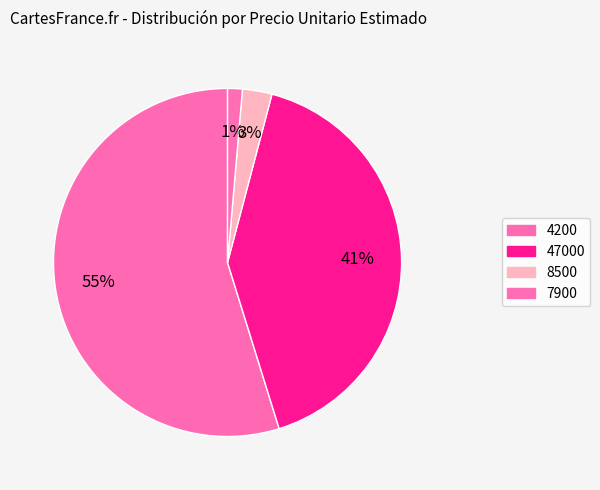

The 47000 slice represents 16% of the pie. True or false?

False